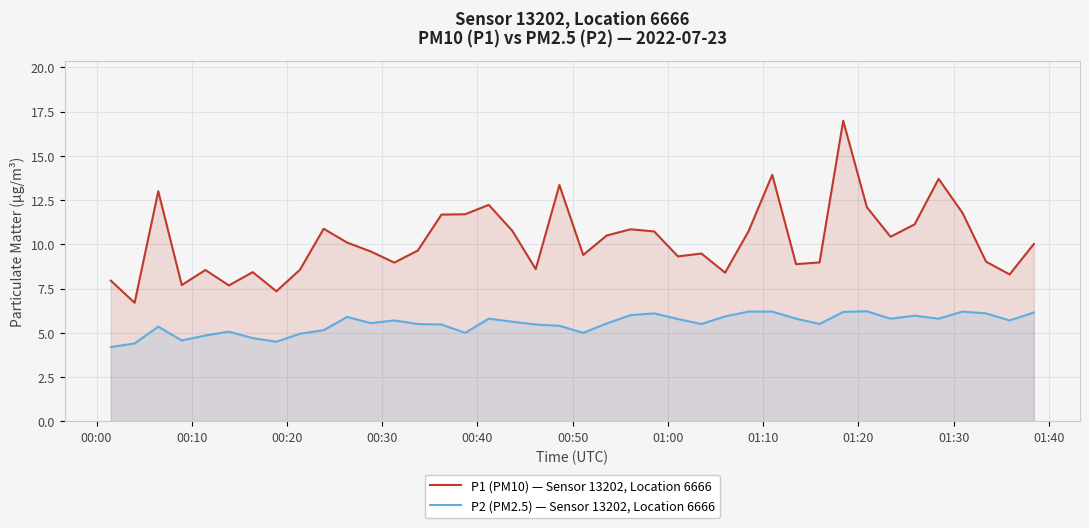

At how many categories does at least one series exceed 11?

11